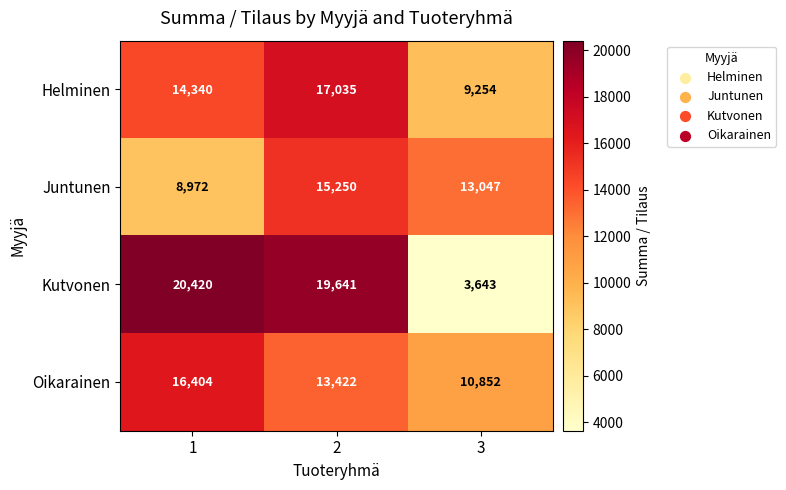

Rank the series at 3 from lowest to highest value.

Kutvonen, Helminen, Oikarainen, Juntunen